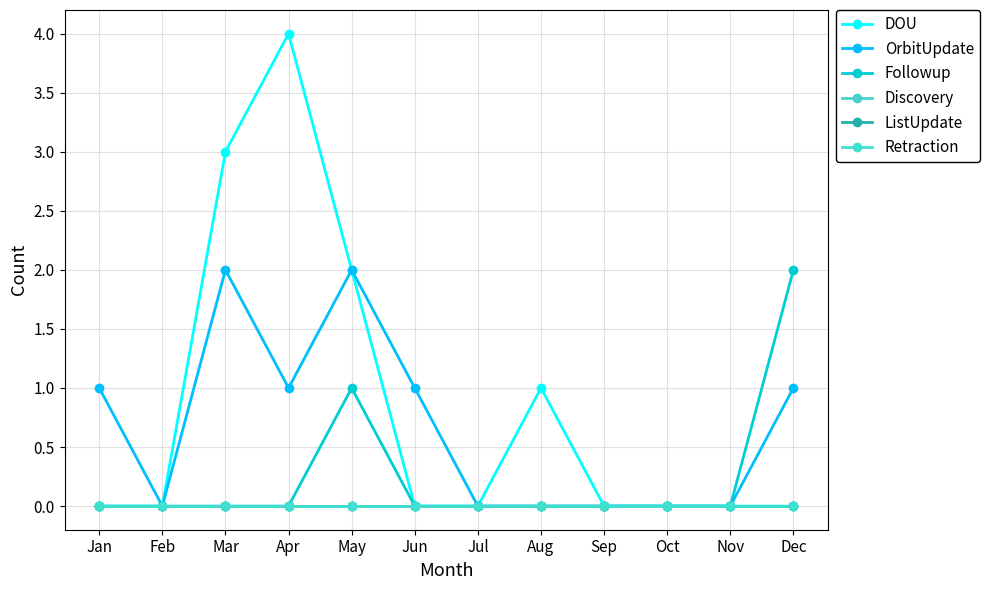

Reading left to right, list all the values displayed in this chart.

DOU: 0	0	3	4	2	0	0	1	0	0	0	0
OrbitUpdate: 1	0	2	1	2	1	0	0	0	0	0	1
Followup: 0	0	0	0	1	0	0	0	0	0	0	2
Discovery: 0	0	0	0	0	0	0	0	0	0	0	0
ListUpdate: 0	0	0	0	0	0	0	0	0	0	0	0
Retraction: 0	0	0	0	0	0	0	0	0	0	0	0